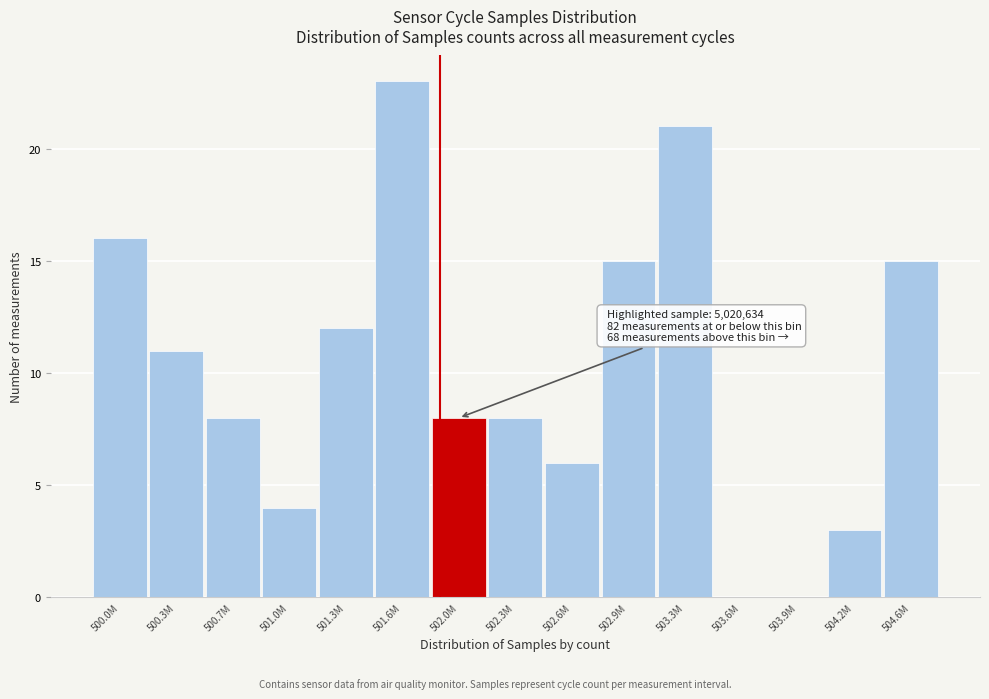

Reading left to right, transcribe all the data shown in this chart.

500.0M=16	500.3M=11	500.7M=8	501.0M=4	501.3M=12	501.6M=23	502.0M=8	502.3M=8	502.6M=6	502.9M=15	503.3M=21	503.6M=0	503.9M=0	504.2M=3	504.6M=15